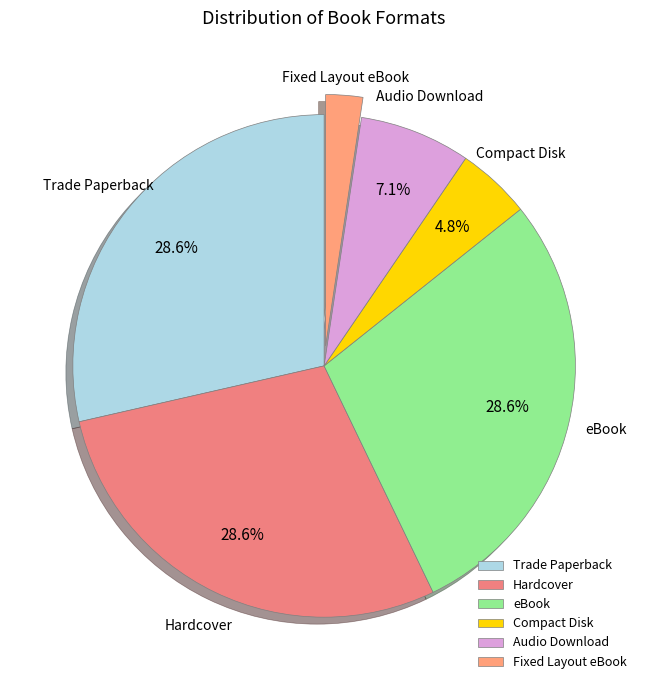

To the nearest percent, what portion does Audio Download represent?

7%